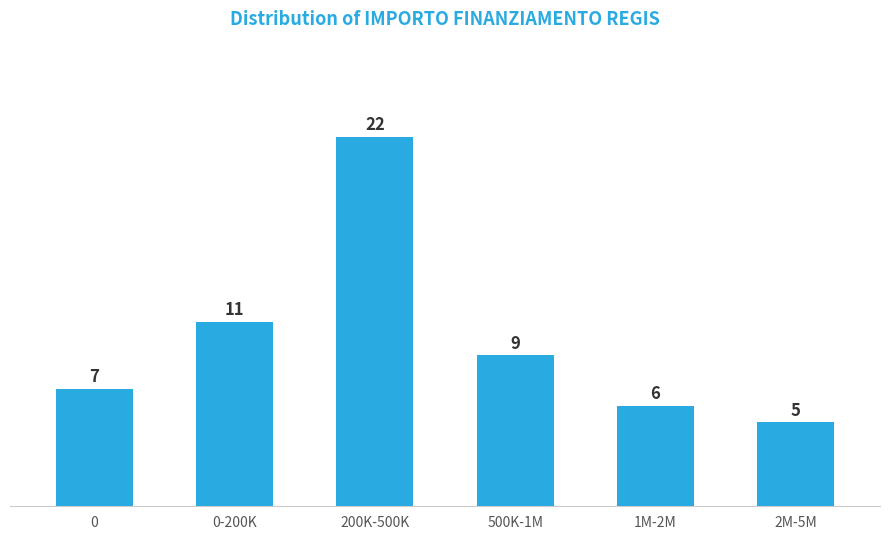

Reading left to right, transcribe all the data shown in this chart.

7	11	22	9	6	5